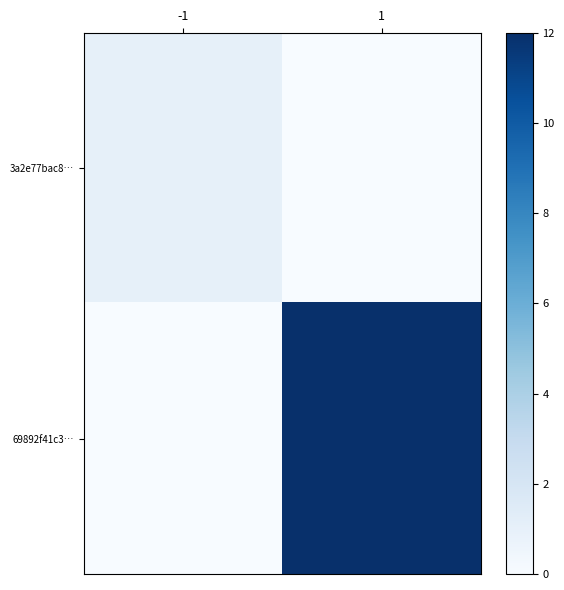

What is the total value across all series at 1?

12